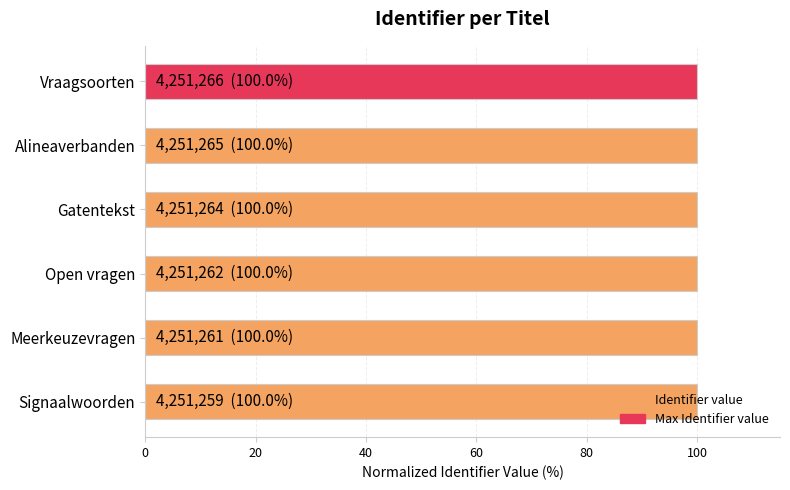

True or false: the data shows 100.0 at Vraagsoorten.

True